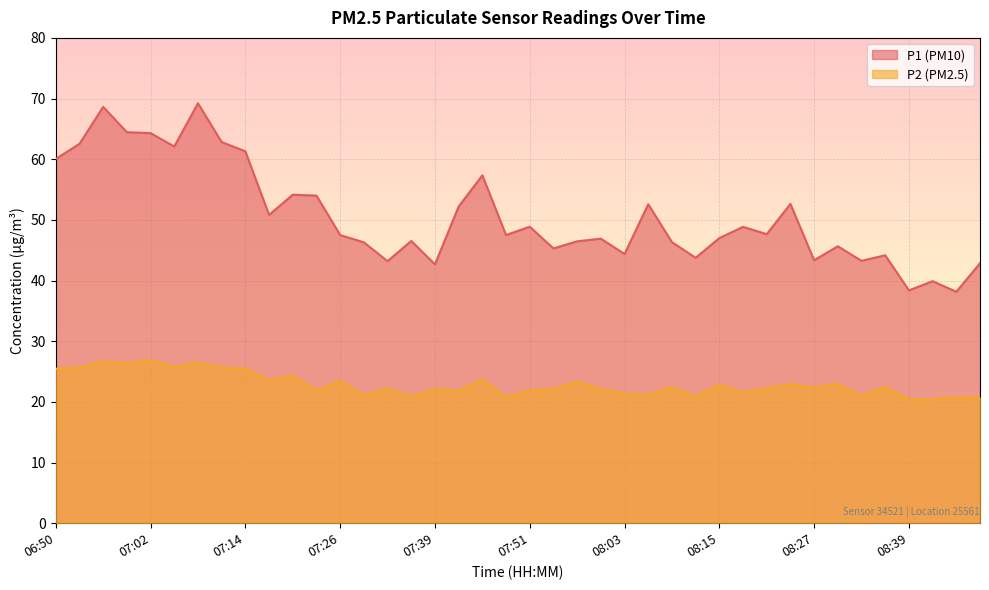

True or false: P2 has more than 1 interior local peaks.

True